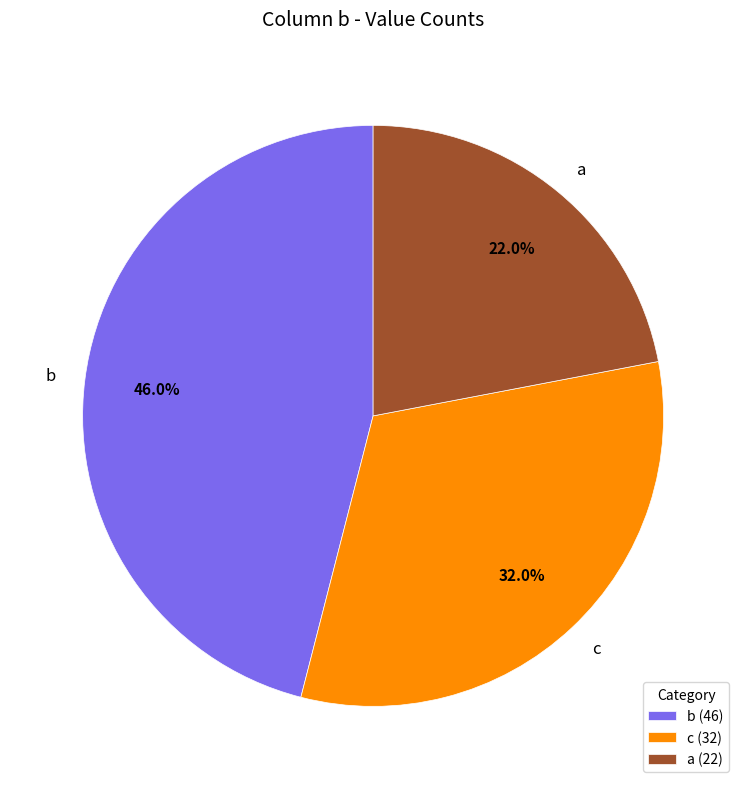

What is the smallest slice in the pie chart?

a